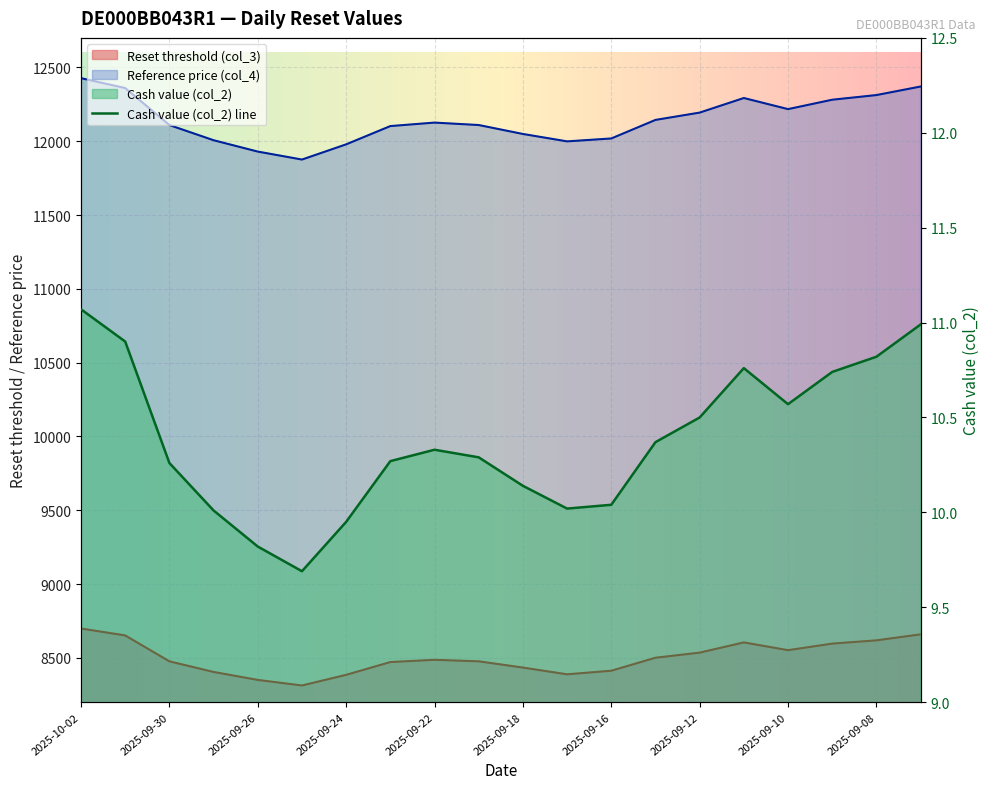

What is the approximate value of Reset threshold (col_3) at 2025-09-10?

8552.2